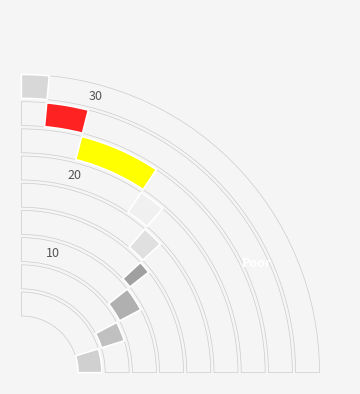

Which has a higher value, стропильная система or устройства защиты?

устройства защиты